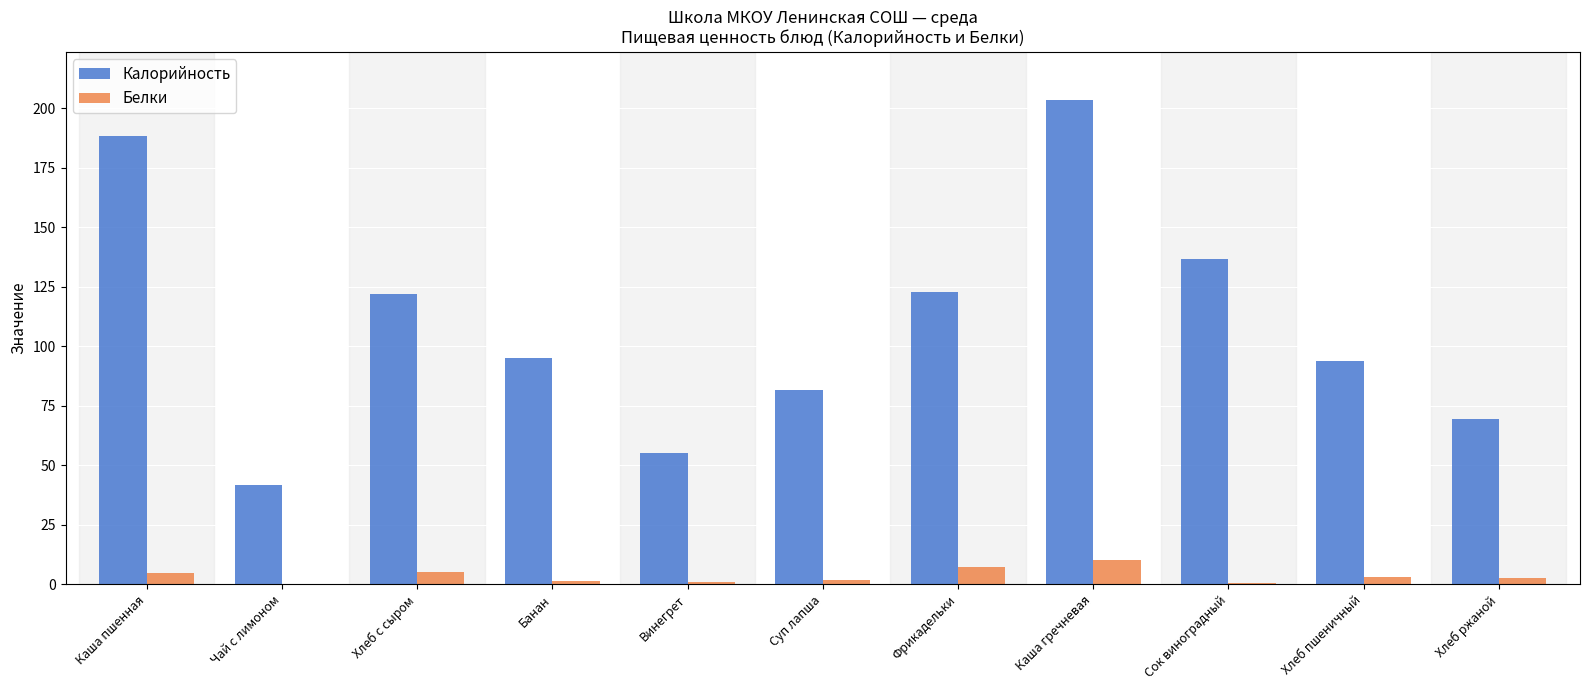

Which label corresponds to the largest value in the chart?

Каша гречневая